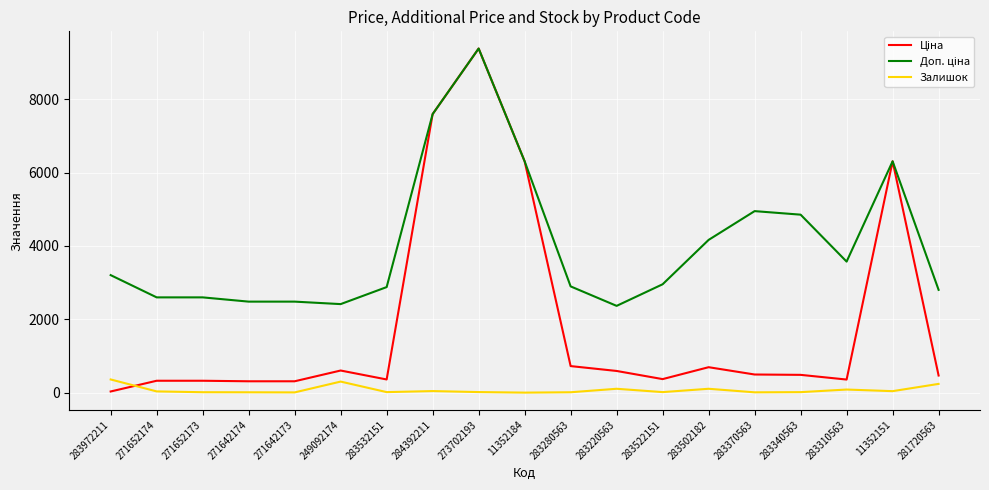

What is the difference between the maximum and minimum values in the Залишок series?

359.0